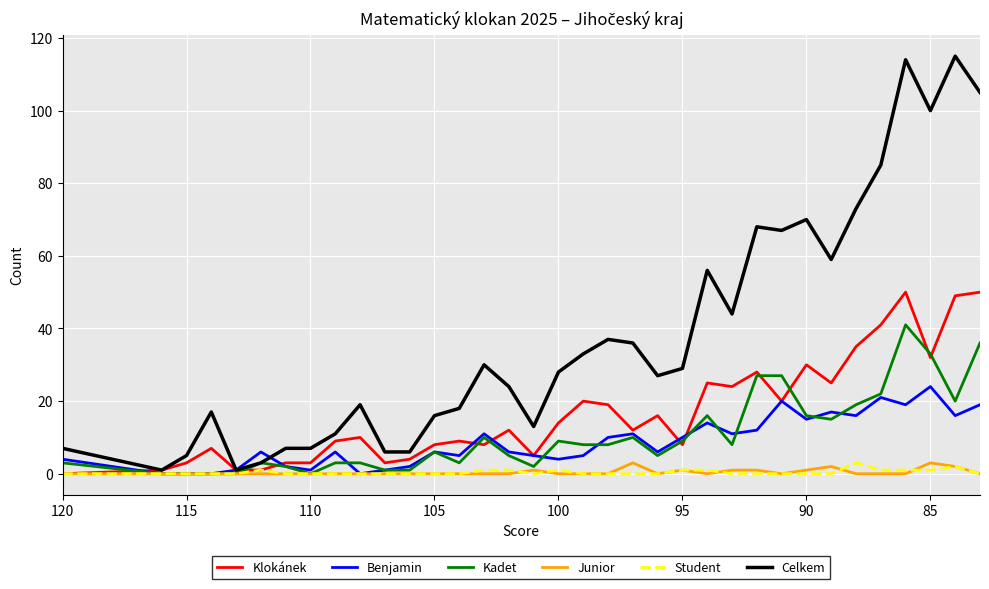

How many values in the Junior series exceed 0?

9